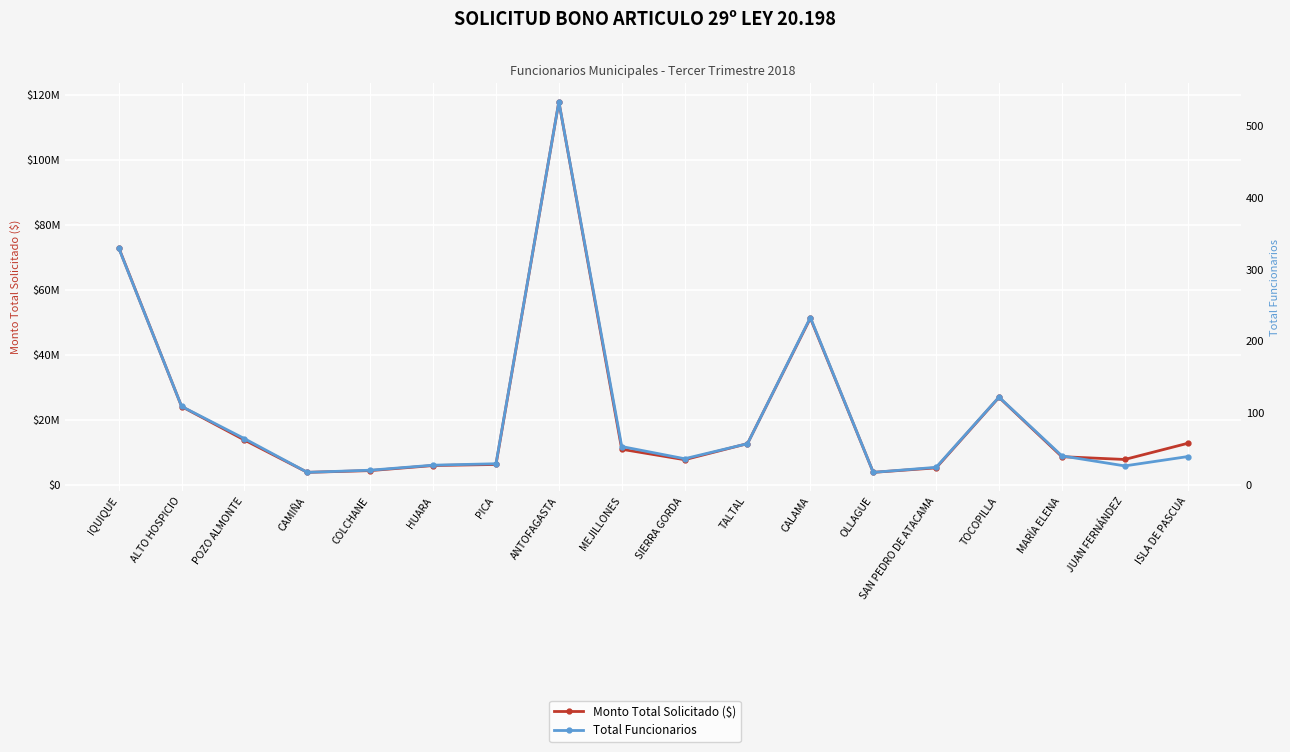

The Monto Total Solicitado ($) series shows 117976320 at ANTOFAGASTA. True or false?

True